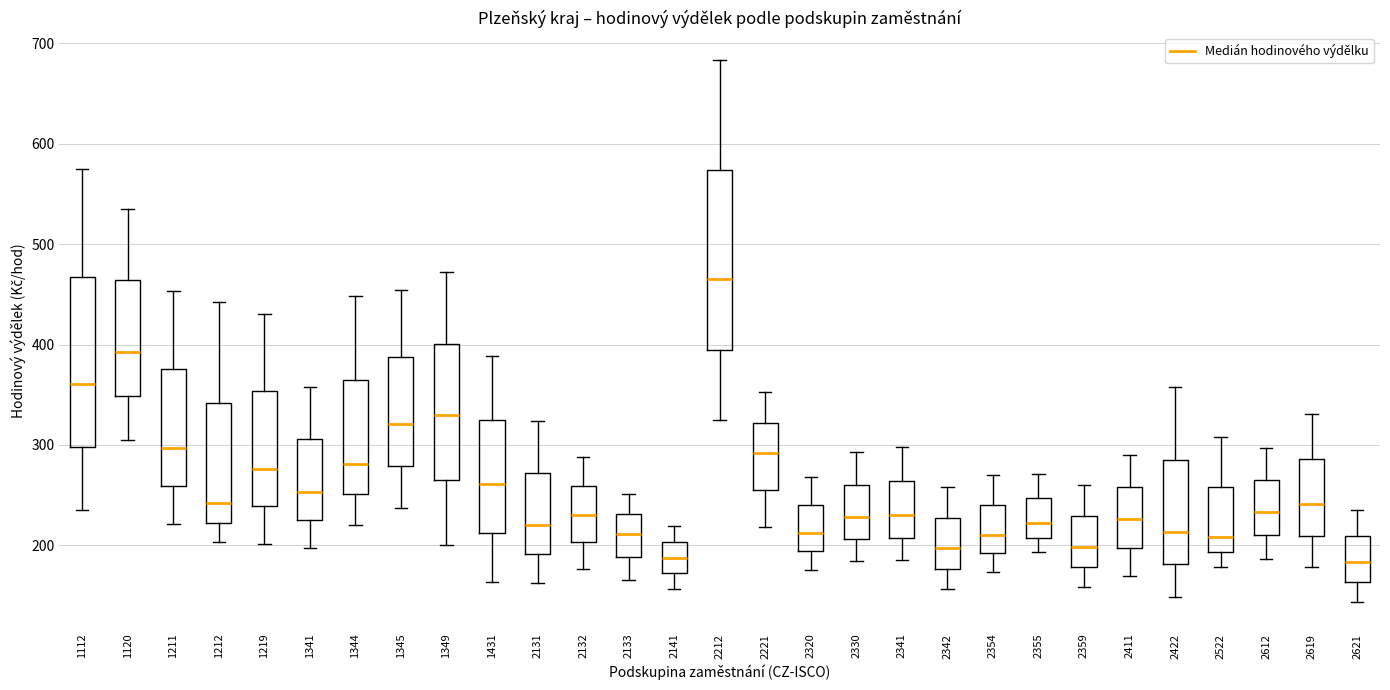

Reading left to right, read every box against the y-axis: the position of its median line, the range the box covers, and the ends of its whiskers. The values are not printed on the chart, so give them approximately, as read against the axis.

1112: median 360, box 300 to 470, whiskers 230 to 570
1120: median 390, box 350 to 460, whiskers 310 to 540
1211: median 300, box 260 to 380, whiskers 220 to 450
1212: median 240, box 220 to 340, whiskers 200 to 440
1219: median 280, box 240 to 350, whiskers 200 to 430
1341: median 250, box 230 to 310, whiskers 200 to 360
1344: median 280, box 250 to 360, whiskers 220 to 450
1345: median 320, box 280 to 390, whiskers 240 to 450
1349: median 330, box 260 to 400, whiskers 200 to 470
1431: median 260, box 210 to 320, whiskers 160 to 390
2131: median 220, box 190 to 270, whiskers 160 to 320
2132: median 230, box 200 to 260, whiskers 180 to 290
2133: median 210, box 190 to 230, whiskers 170 to 250
2141: median 190, box 170 to 200, whiskers 160 to 220
2212: median 460, box 400 to 570, whiskers 330 to 680
2221: median 290, box 260 to 320, whiskers 220 to 350
2320: median 210, box 190 to 240, whiskers 180 to 270
2330: median 230, box 210 to 260, whiskers 180 to 290
2341: median 230, box 210 to 260, whiskers 190 to 300
2342: median 200, box 180 to 230, whiskers 160 to 260
2354: median 210, box 190 to 240, whiskers 170 to 270
2355: median 220, box 210 to 250, whiskers 190 to 270
2359: median 200, box 180 to 230, whiskers 160 to 260
2411: median 230, box 200 to 260, whiskers 170 to 290
2422: median 210, box 180 to 290, whiskers 150 to 360
2522: median 210, box 190 to 260, whiskers 180 to 310
2612: median 230, box 210 to 270, whiskers 190 to 300
2619: median 240, box 210 to 290, whiskers 180 to 330
2621: median 180, box 160 to 210, whiskers 140 to 230